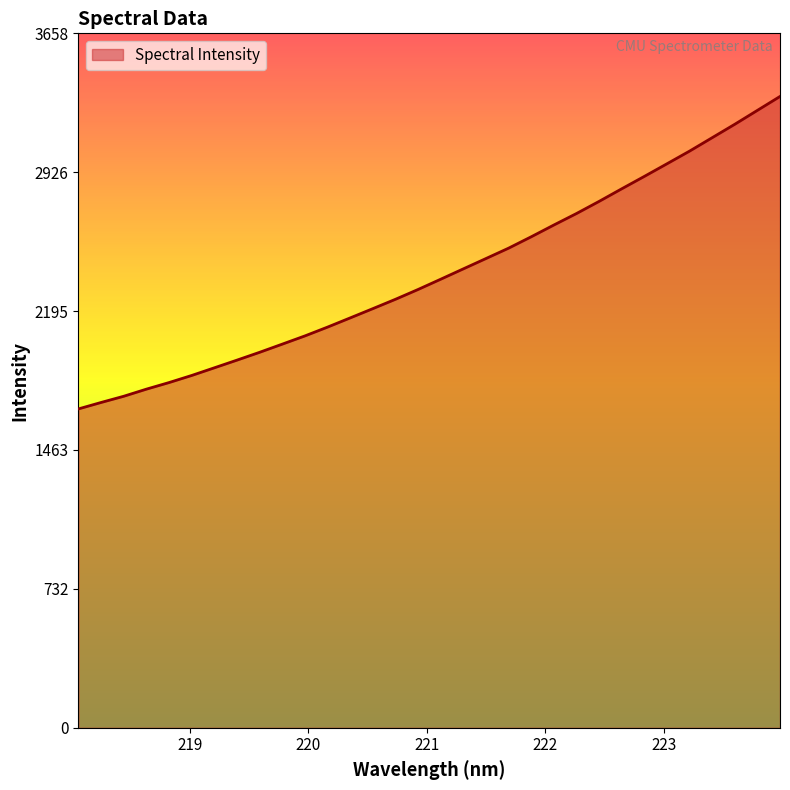

What is the minimum value shown in the chart?

1679.6